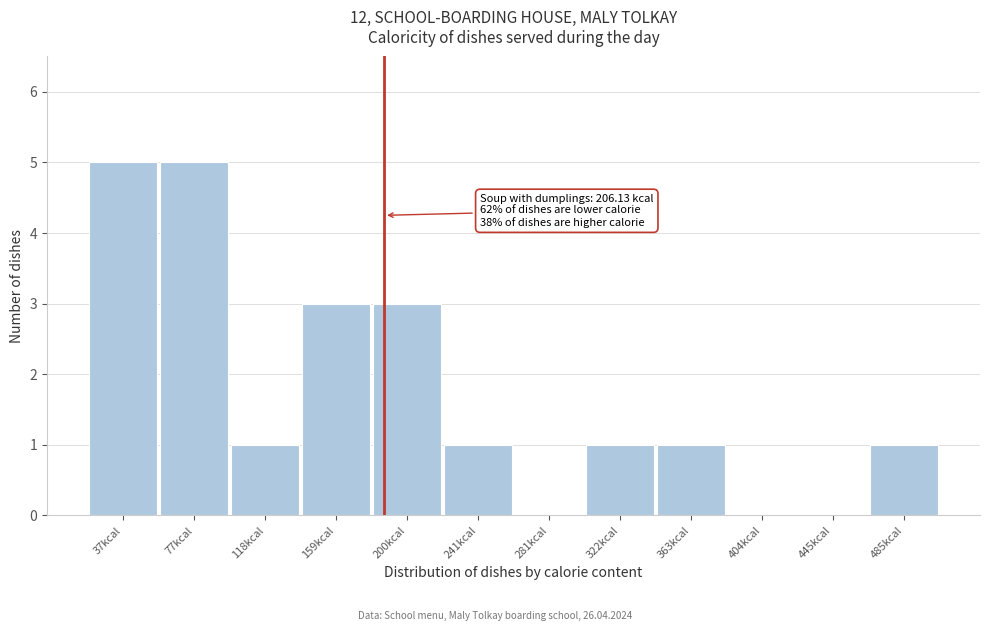

Reading left to right, list all the values displayed in this chart.

37kcal=5	77kcal=5	118kcal=1	159kcal=3	200kcal=3	241kcal=1	281kcal=0	322kcal=1	363kcal=1	404kcal=0	445kcal=0	485kcal=1